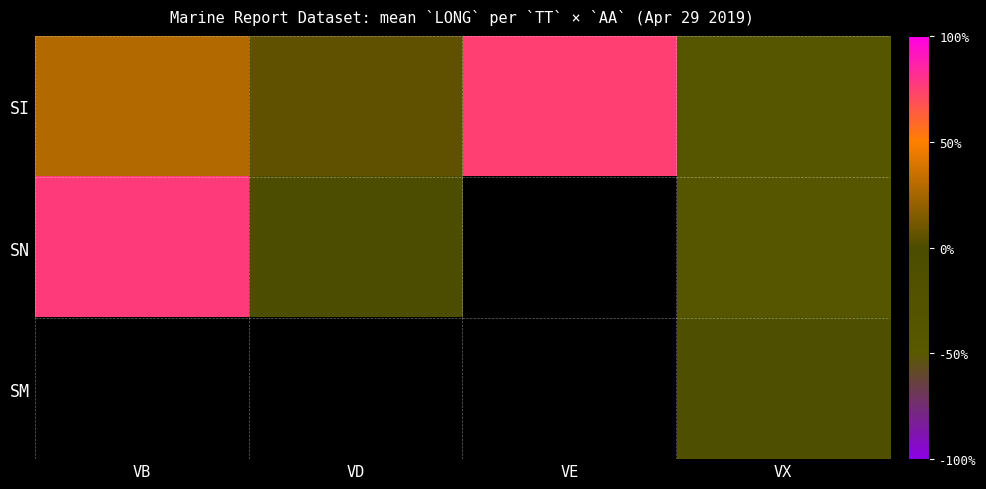

Is the value of SM at VE greater than the value of SN at VE?

No